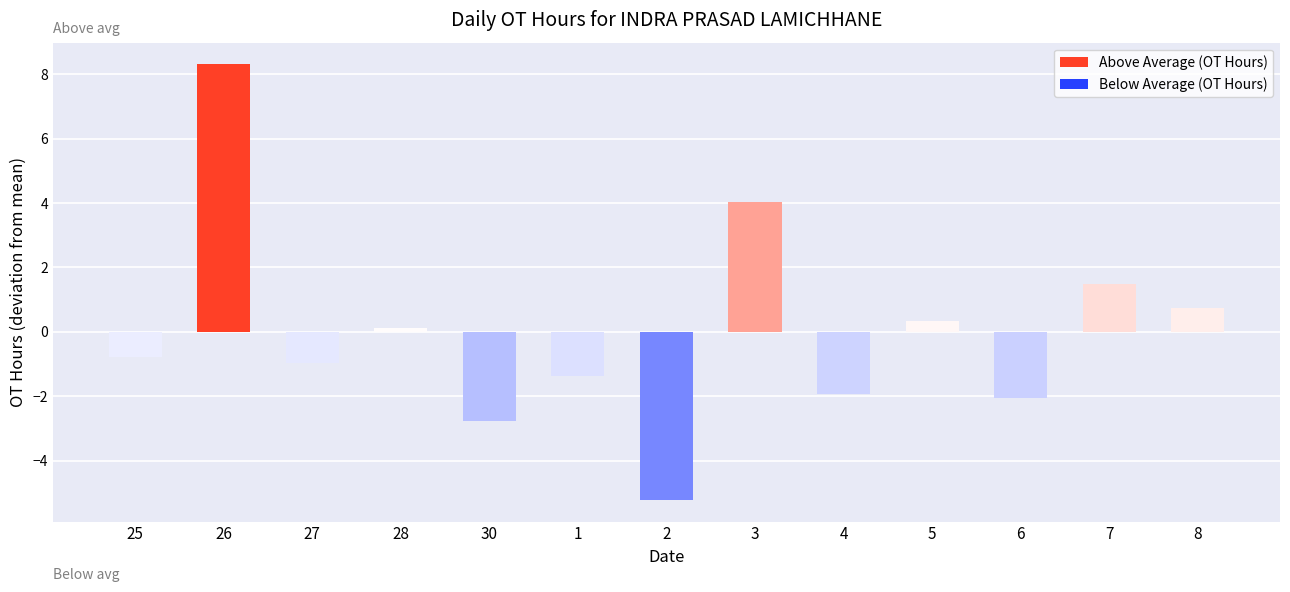

Which has a higher value, 4 or 8?

8